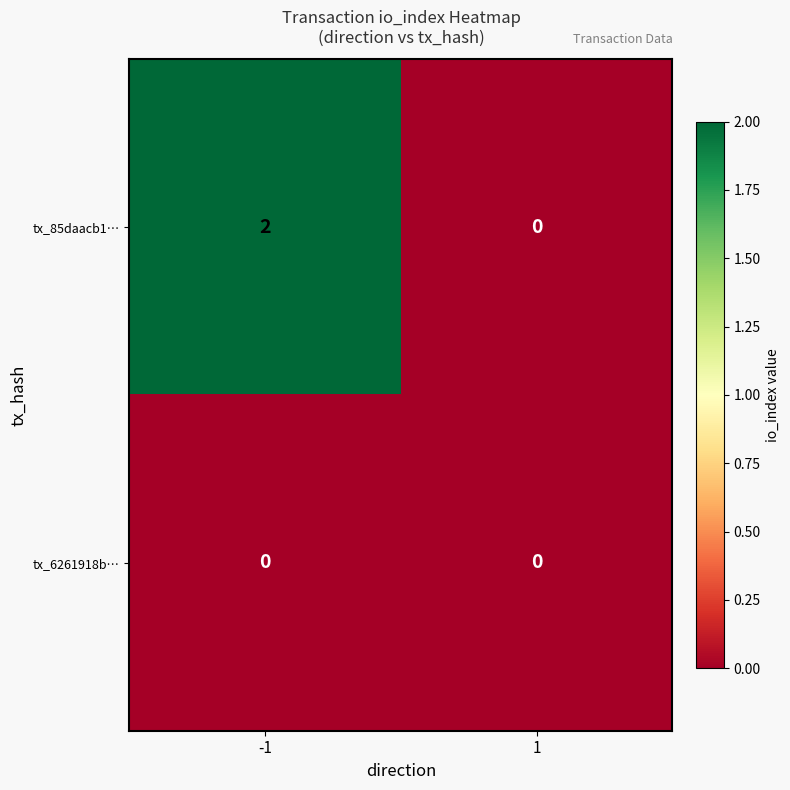

Is the value of tx_6261918b… at 1 greater than the value of tx_85daacb1… at -1?

No